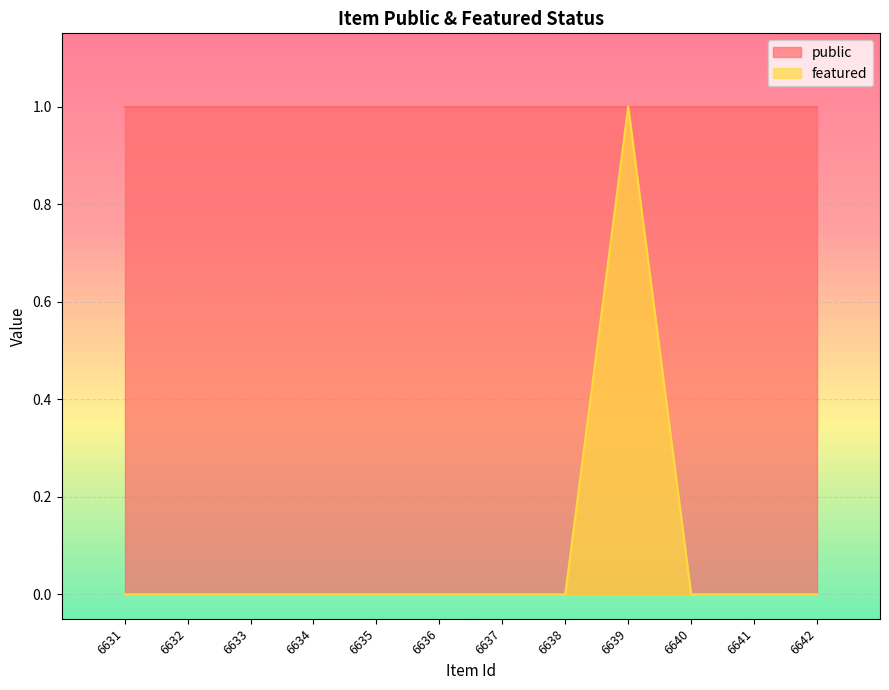

What is the approximate value at 6639?

1